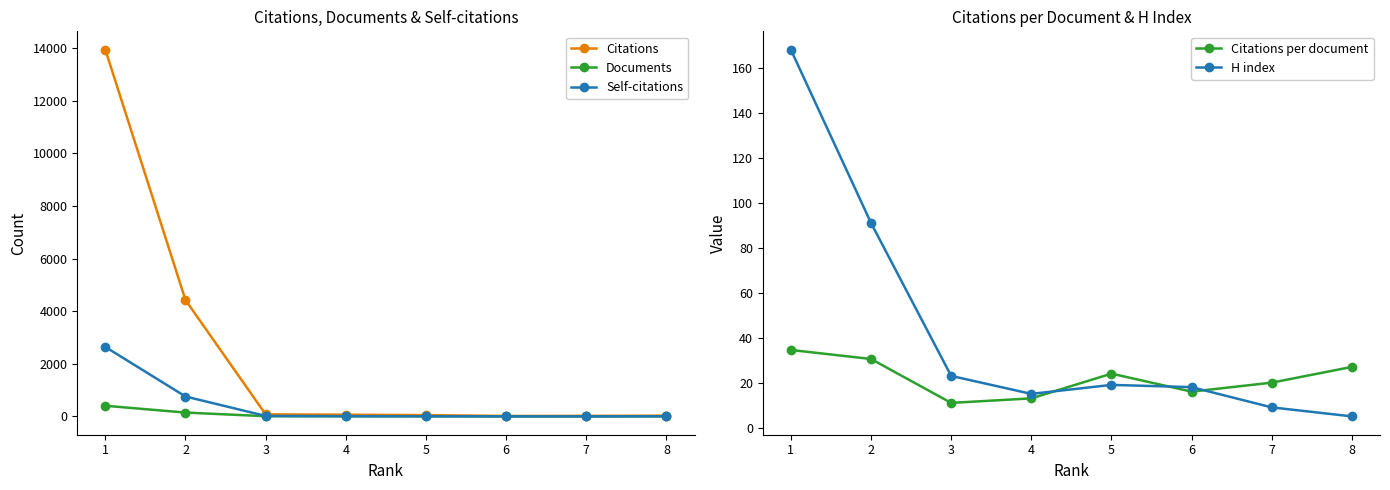

Rank the series at 5 from highest to lowest value.

Citations, Citations per document, H index, Self-citations, Documents